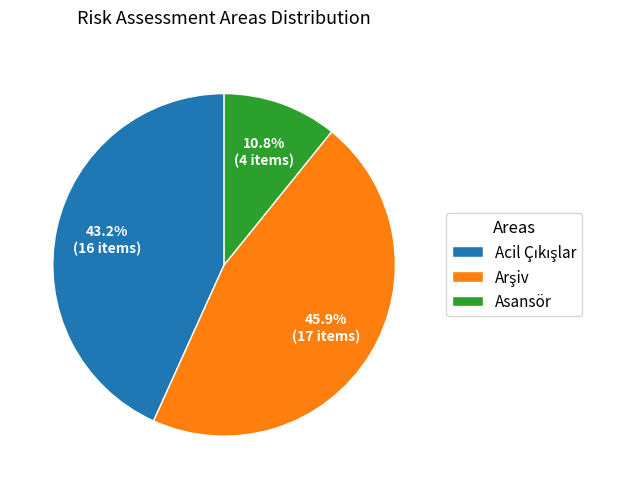

Which slice is the smallest?

Asansör